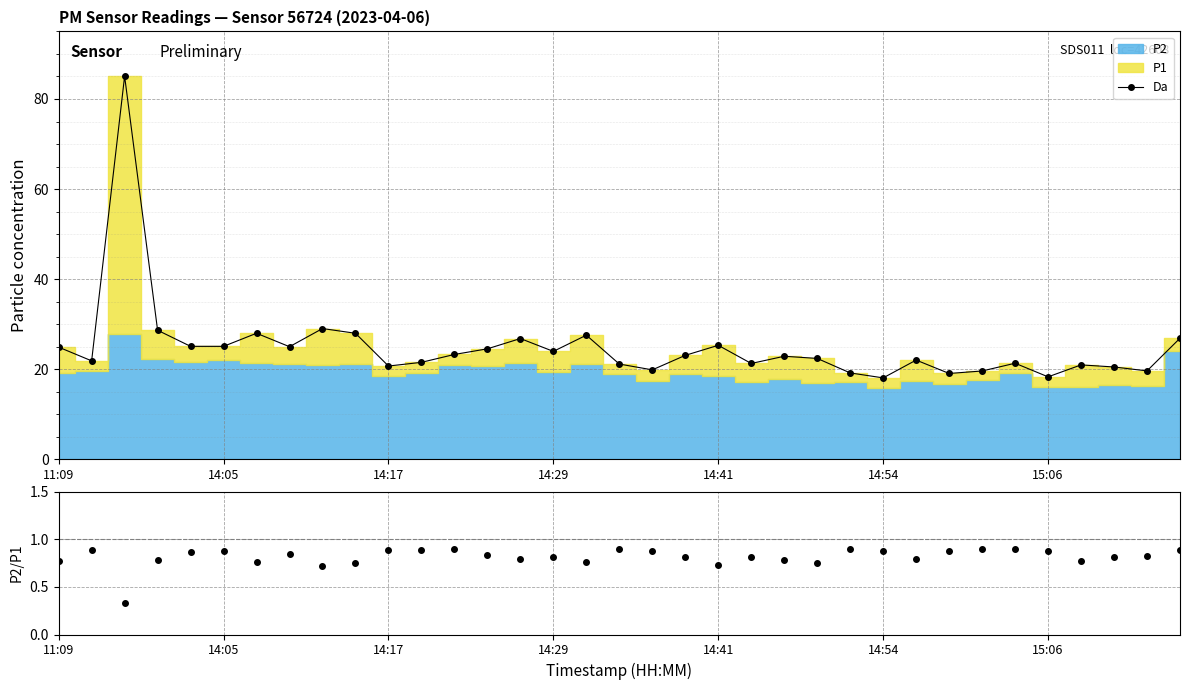

True or false: P2/P1 and Da intersect in this chart.

False